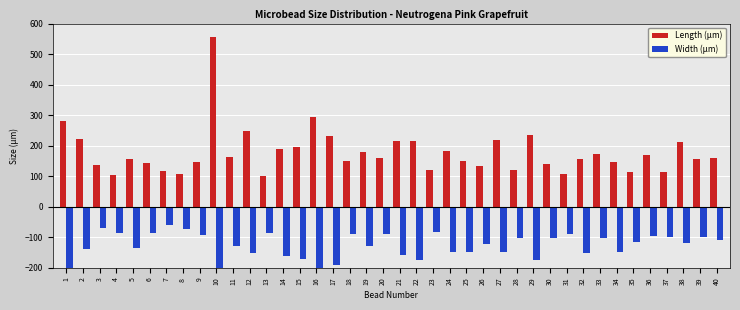

Is it true that Width (µm) equals -215.3 at 2?

False